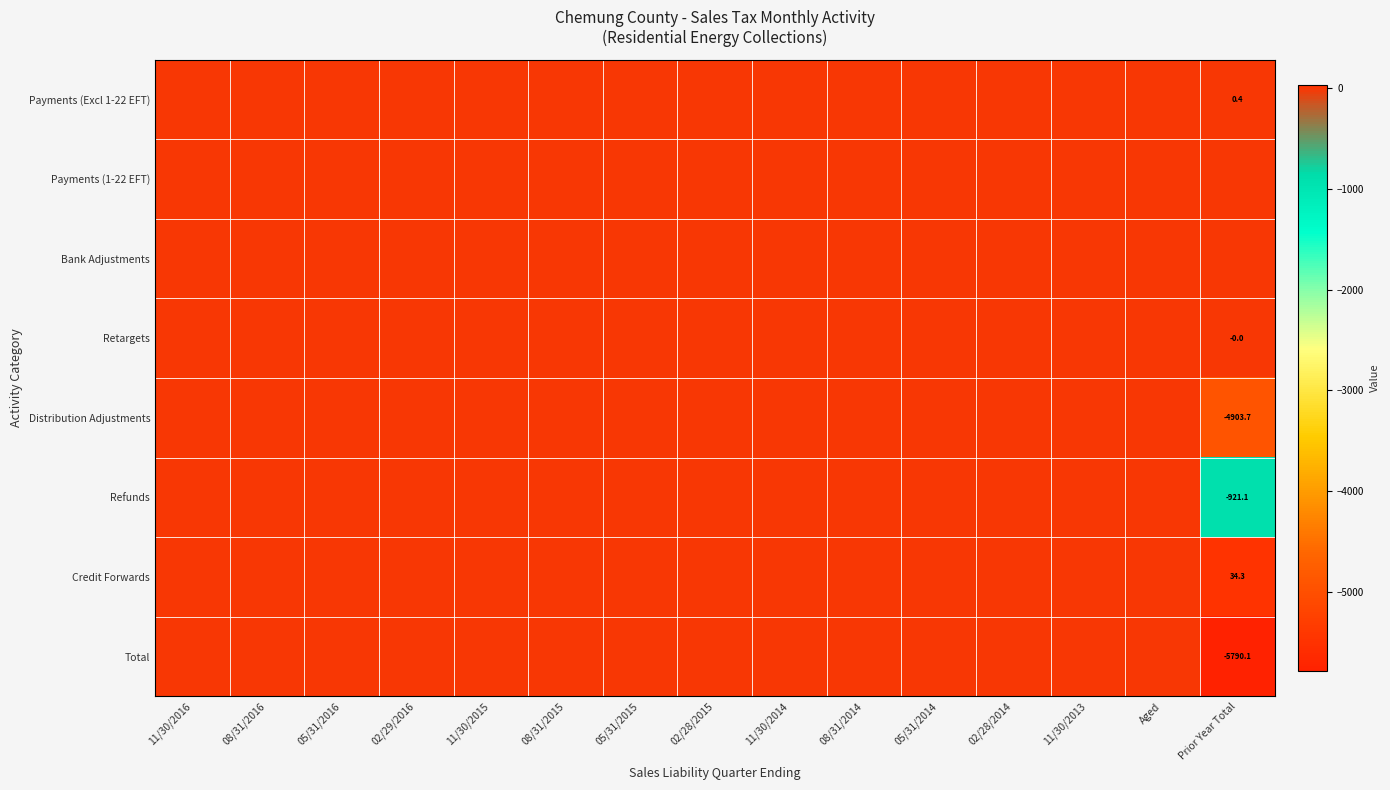

The Total series shows -9411.9 at Prior Year Total. True or false?

False